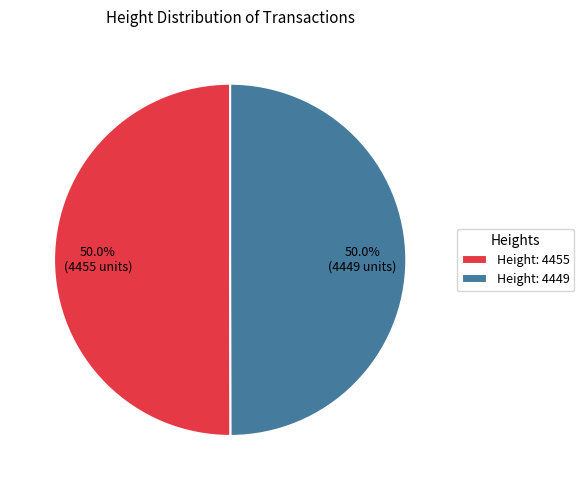

What percentage do Height: 4455 and Height: 4449 together represent?

100.0%